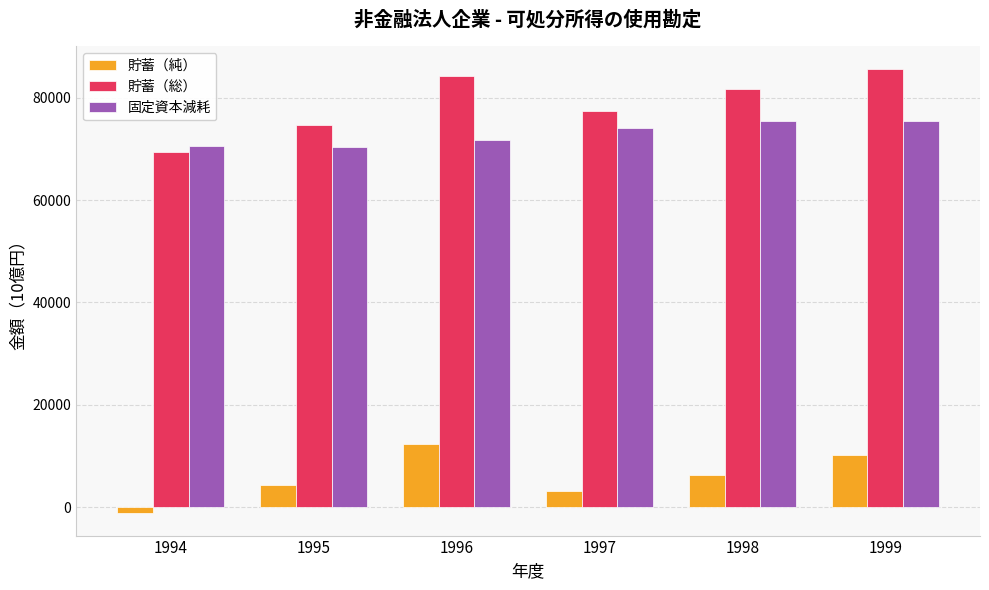

What is the approximate value of 貯蓄（純） at 1999?

10174.1